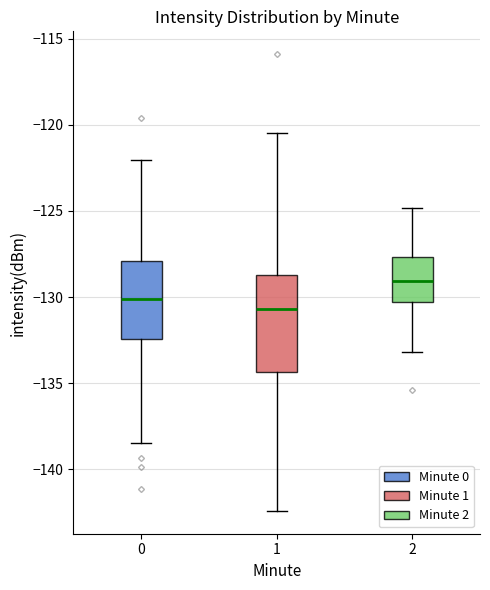

Reading left to right, transcribe this box plot: for each box, give where its median line is, the range the box spans, and where its two whiskers end, as read against the y-axis. The values are not printed on the chart, so give them approximately, as read against the axis.

0: median -130.0, box -132.5 to -128.0, whiskers -138.5 to -122.0
1: median -130.5, box -134.5 to -128.5, whiskers -142.5 to -120.5
2: median -129.0, box -130.5 to -127.5, whiskers -133.0 to -125.0